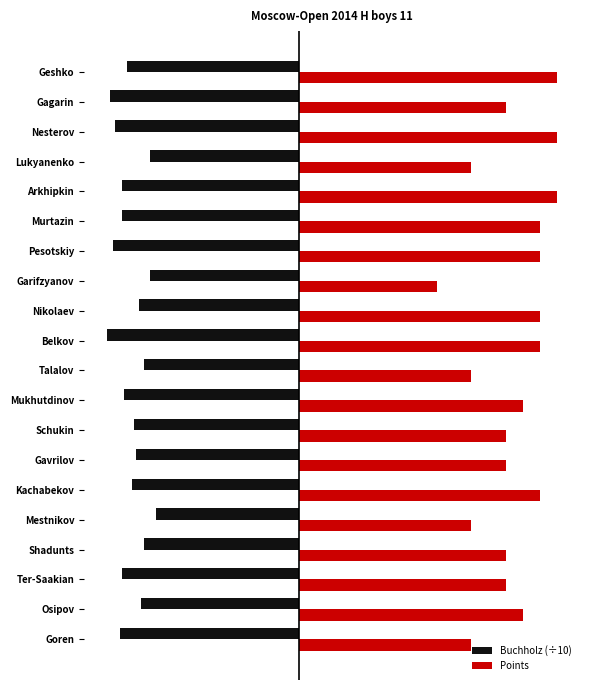

What is the minimum value shown in the chart?

-5.6